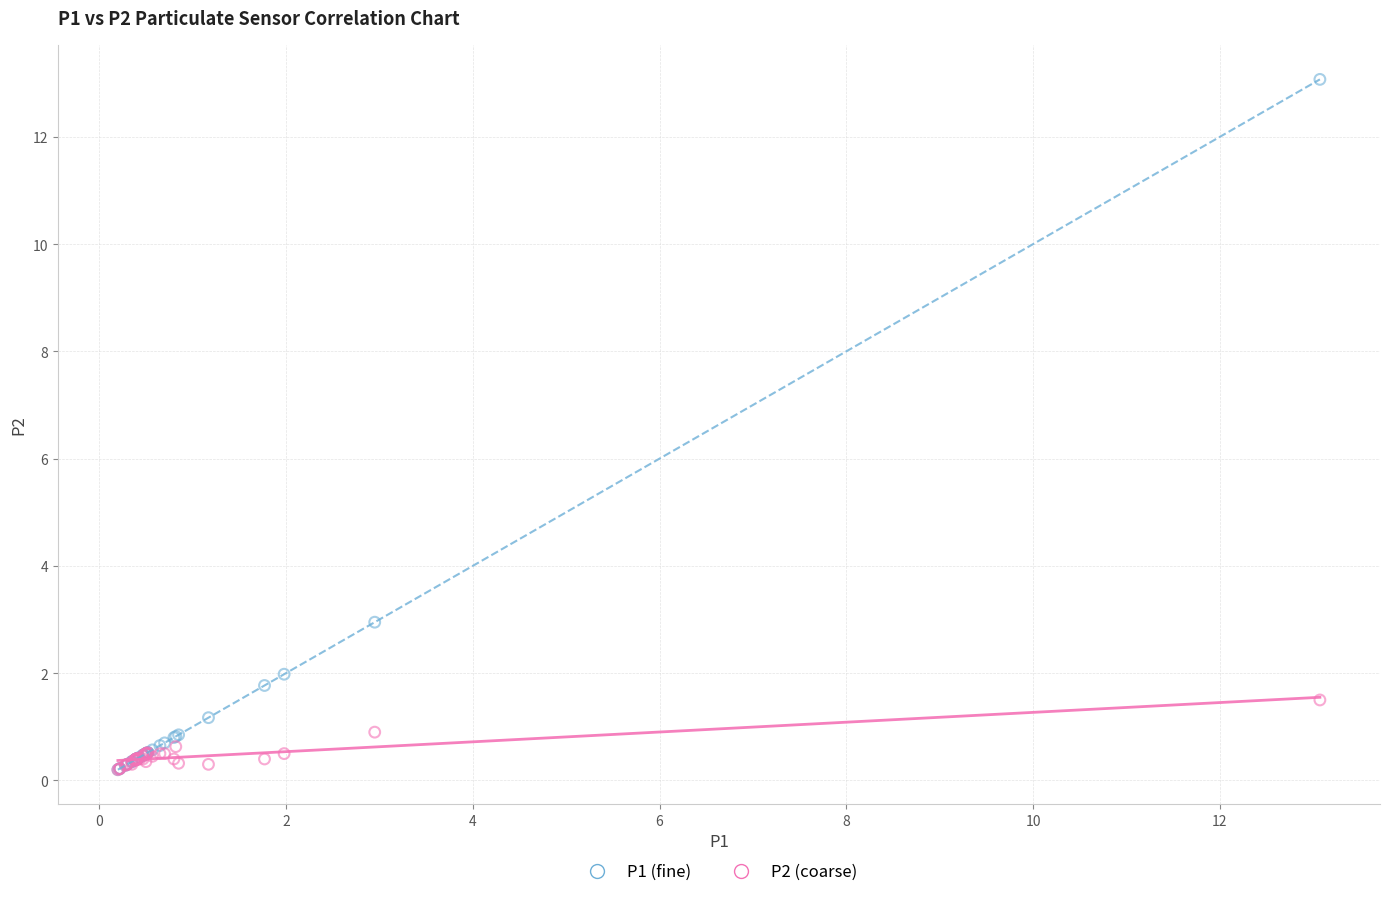

Across all series, what Y value is closest to 6?

3.0